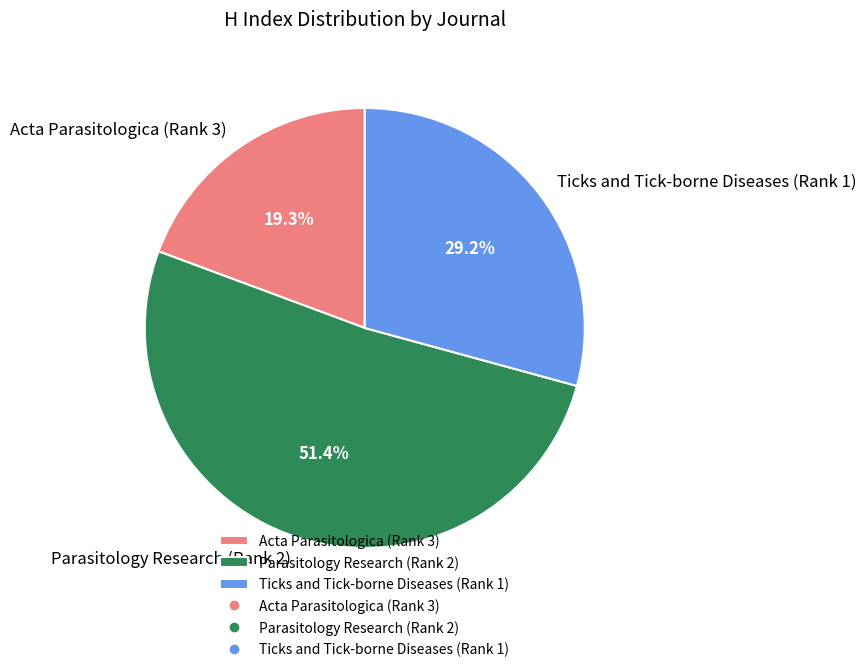

The Ticks and Tick-borne Diseases (Rank 1) slice represents 29% of the pie. True or false?

True